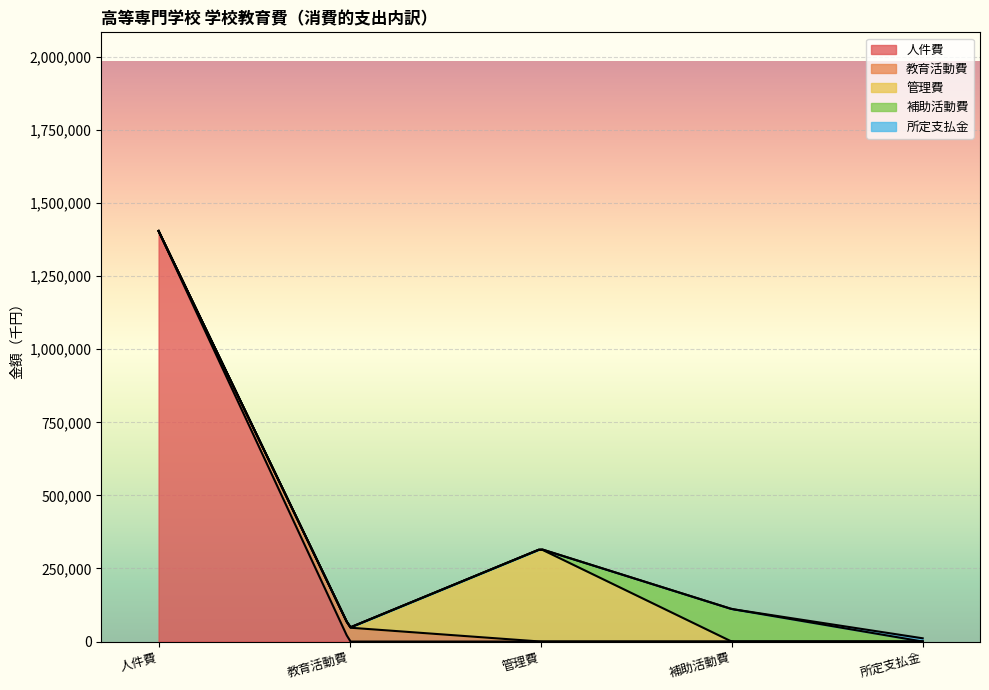

Which series has the largest total across all categories?

人件費